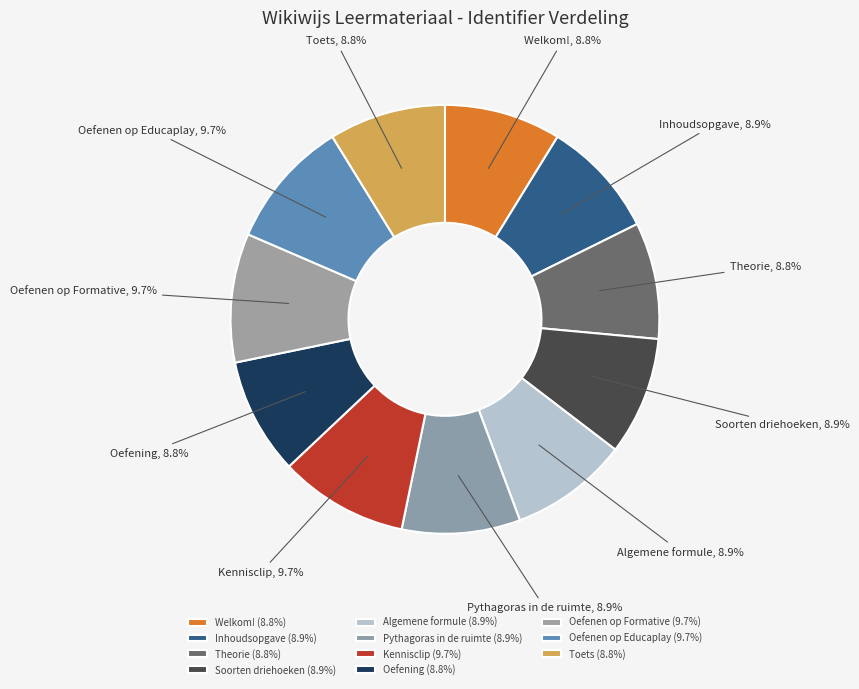

Does Oefenen op Educaplay represent more than half of the total?

No